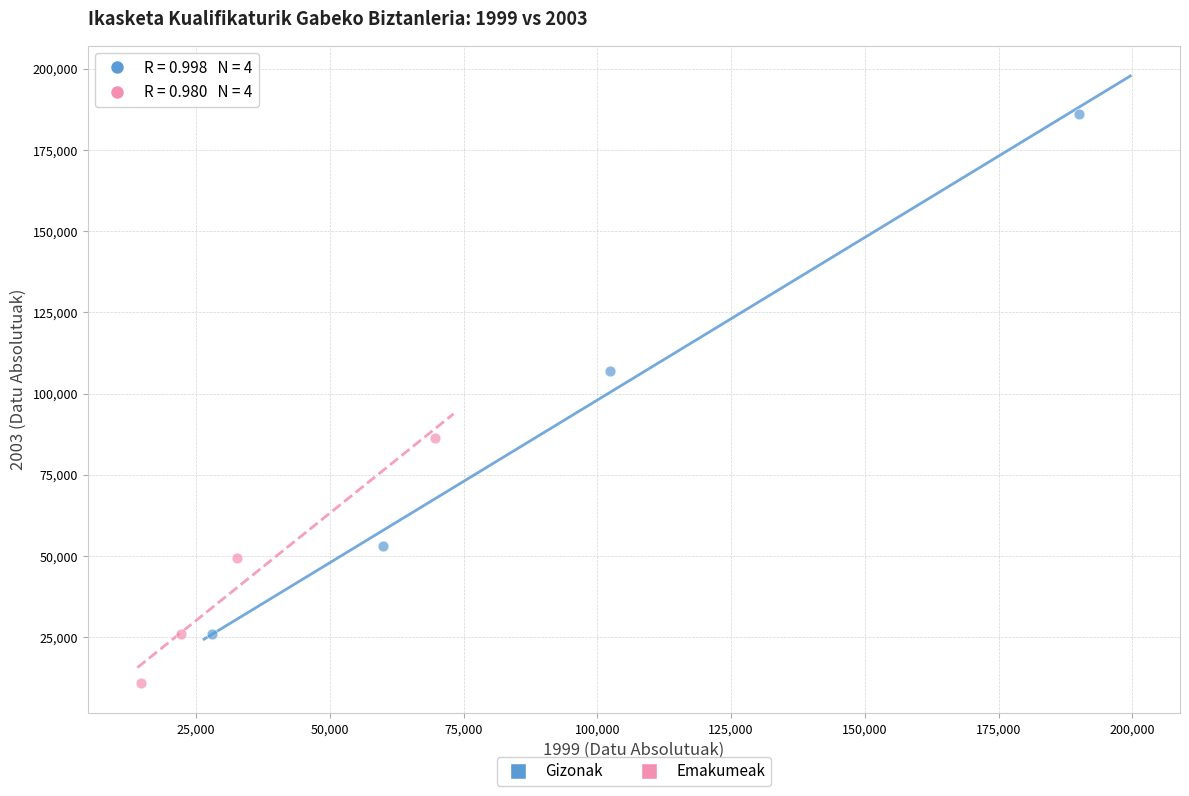

Which series reaches the maximum Y coordinate?

Gizonak